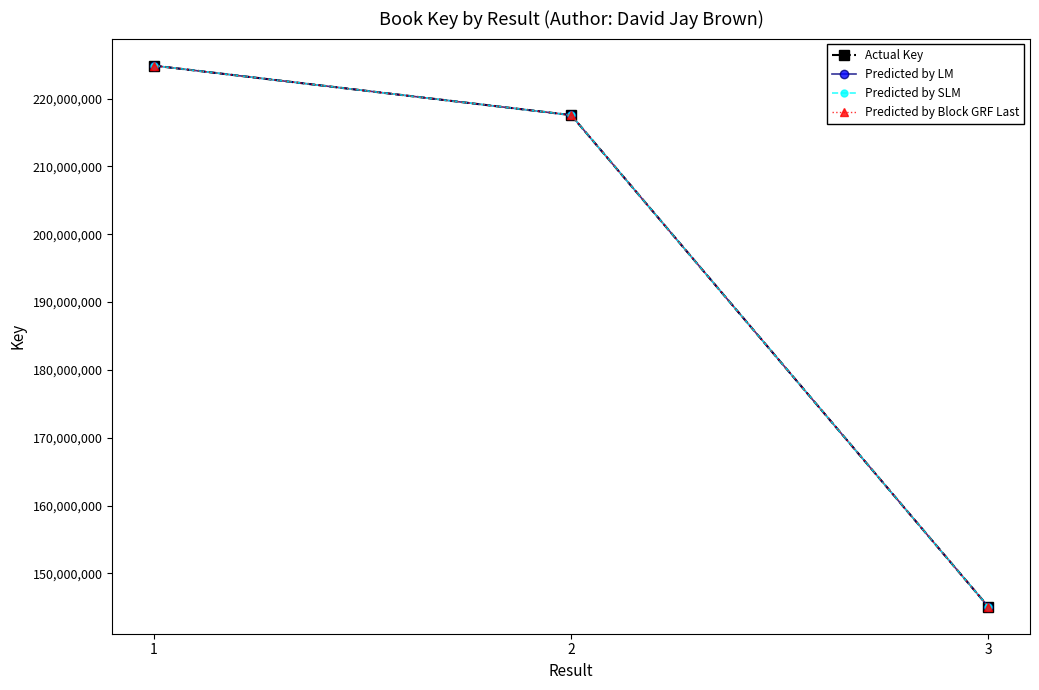

Which series has the widest spread of values?

Actual Key